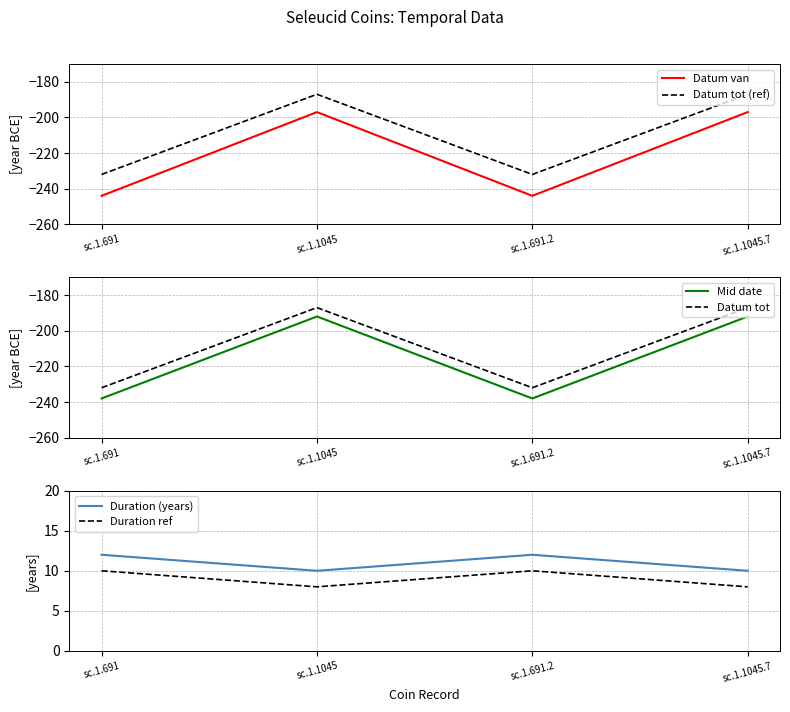

The value of Duration (years) at sc.1.1045 is 10. True or false?

True